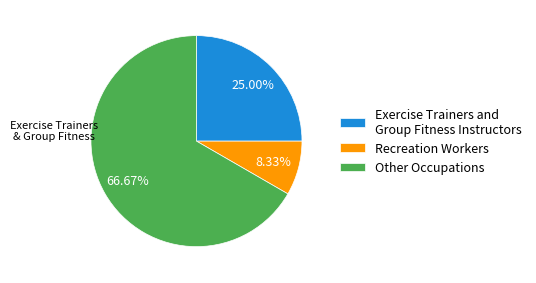

Between Exercise Trainers and Group Fitness Instructors and Other Occupations, which is larger?

Other Occupations